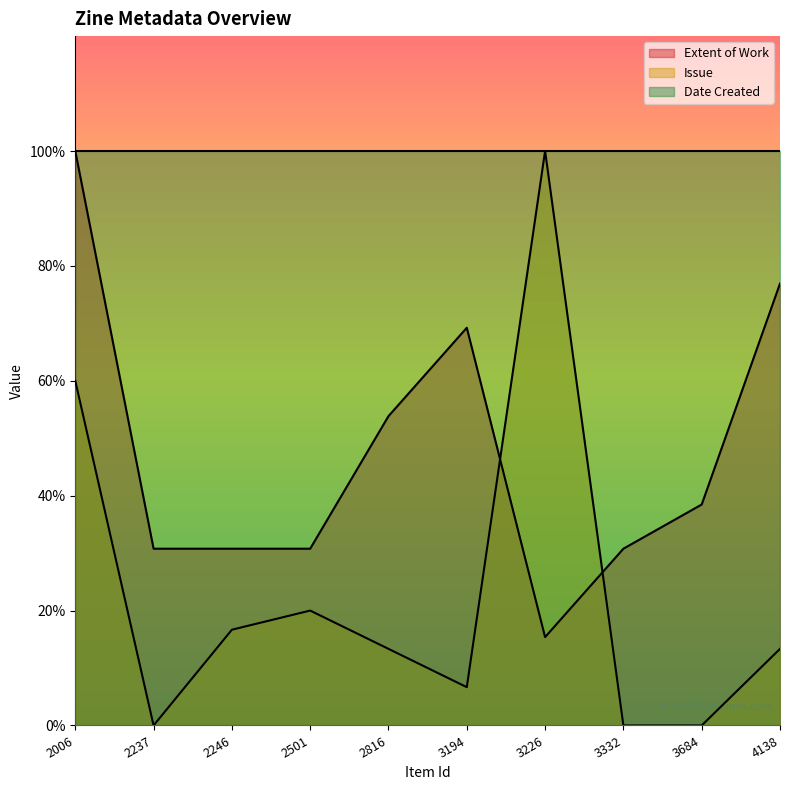

What is the maximum value for Extent of Work?

50.0